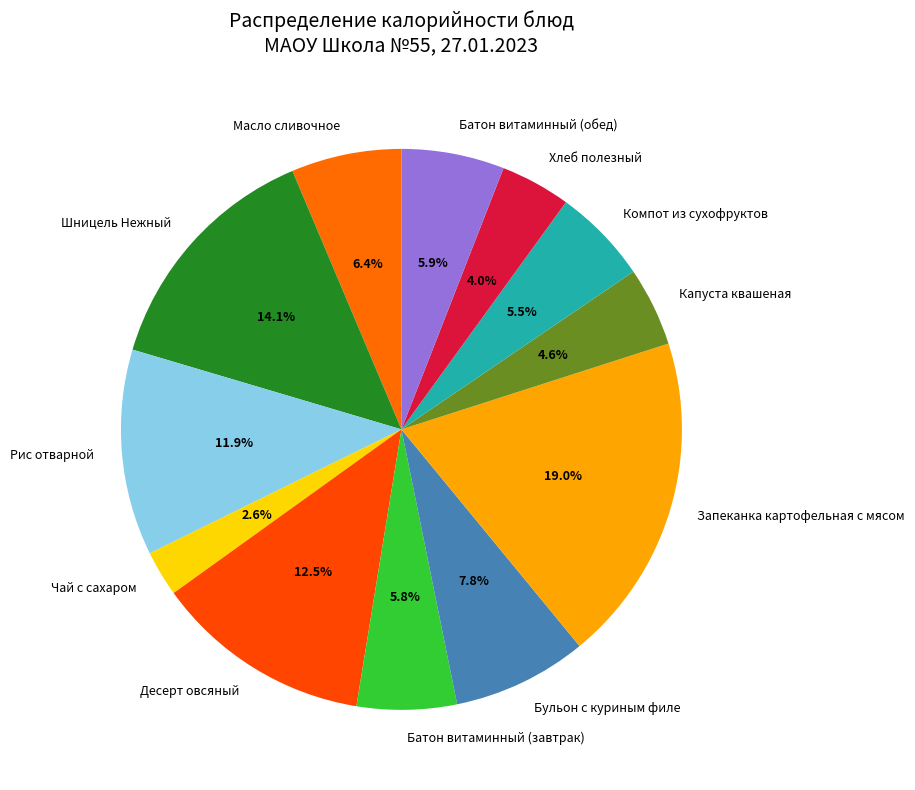

Which has a higher value, Бульон с куриным филе or Батон витаминный (обед)?

Бульон с куриным филе